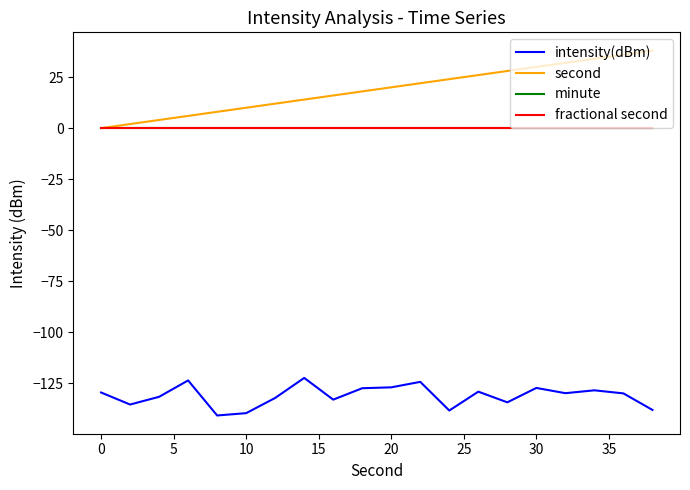

True or false: fractional second and intensity(dBm) cross at least once.

False